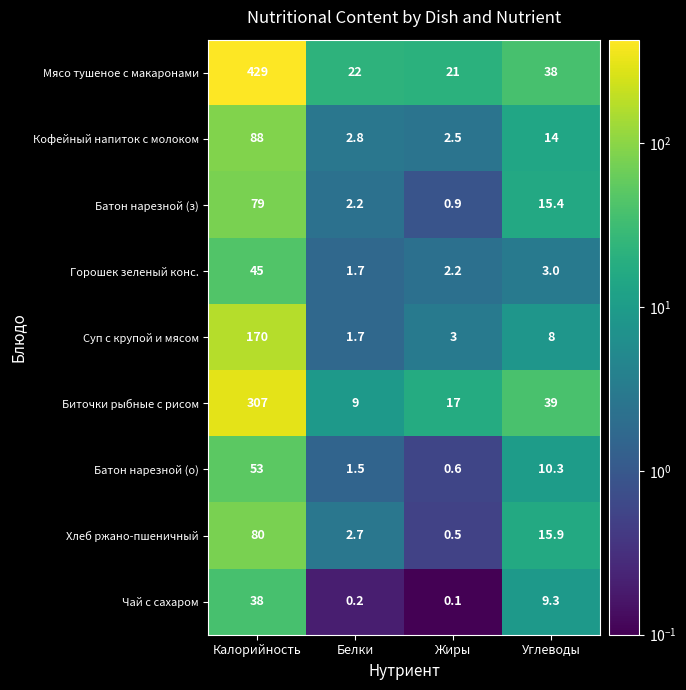

Is it true that Биточки рыбные с рисом equals 78.3 at Калорийность?

False